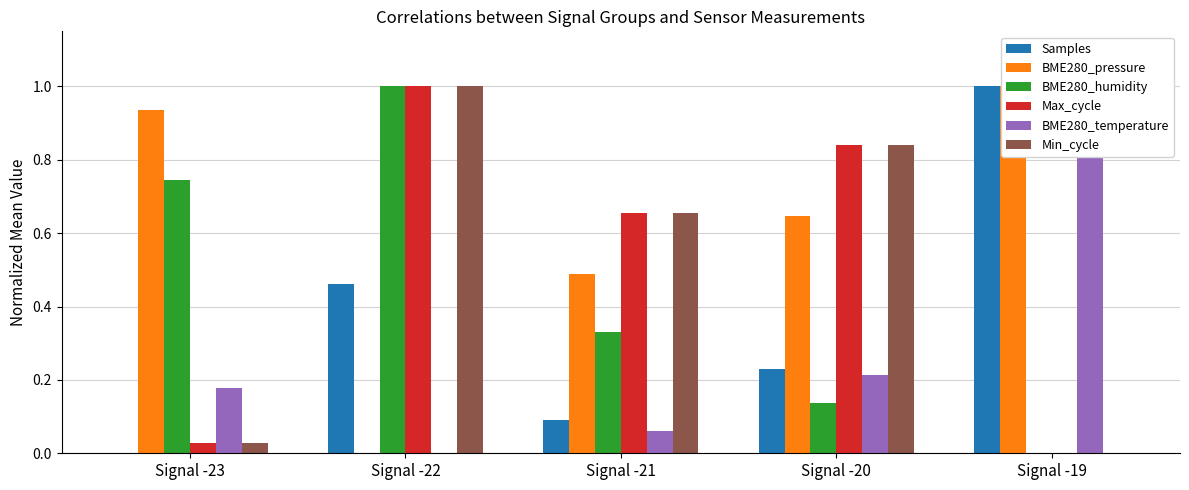

The value of BME280_humidity at Signal -20 is 0.1. True or false?

False